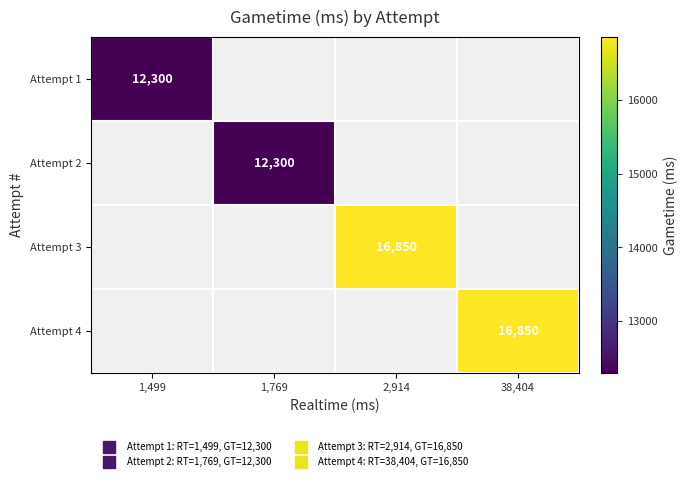

List the series in order of their overall mean, lowest first.

Attempt 1, Attempt 2, Attempt 3, Attempt 4